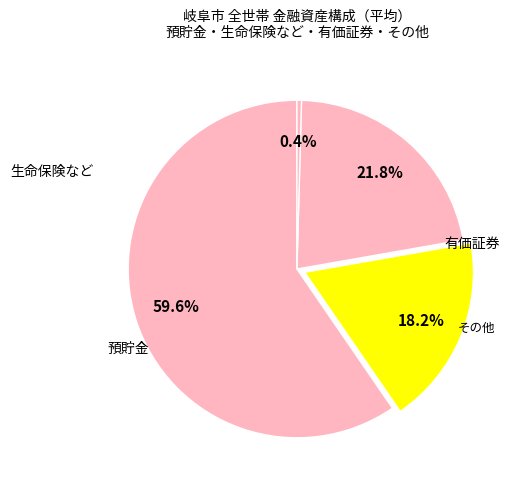

Count the number of slices in the pie.

4